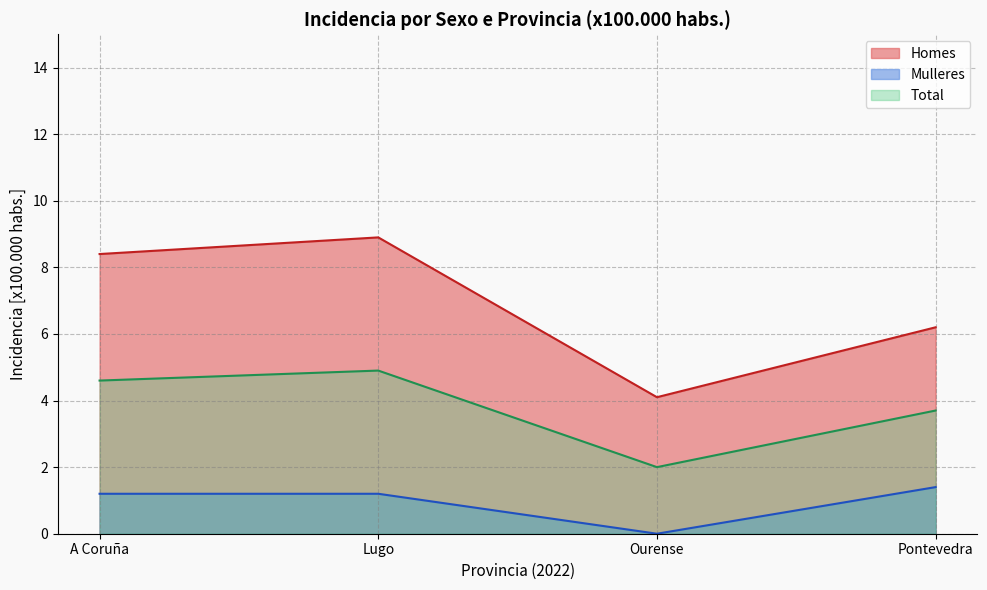

Is it true that Homes equals 5.9 at 2022?

False